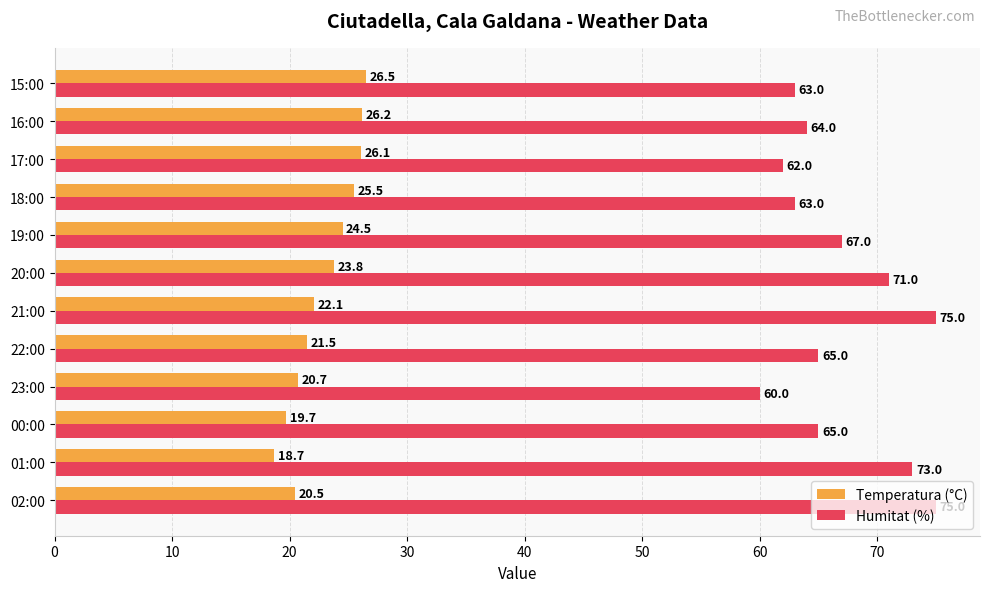

List the series in order of their overall mean, lowest first.

Temperatura (°C), Humitat (%)